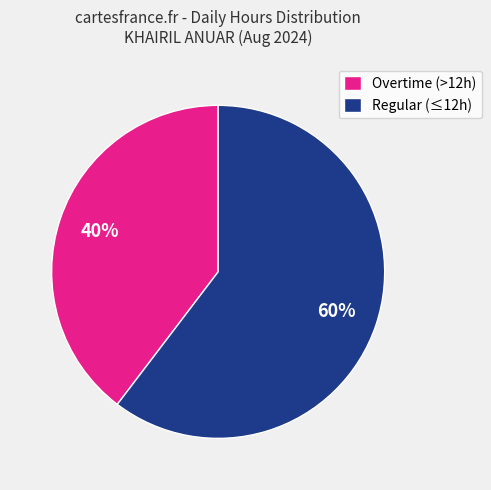

To the nearest percent, what portion does Overtime (>12h) represent?

40%